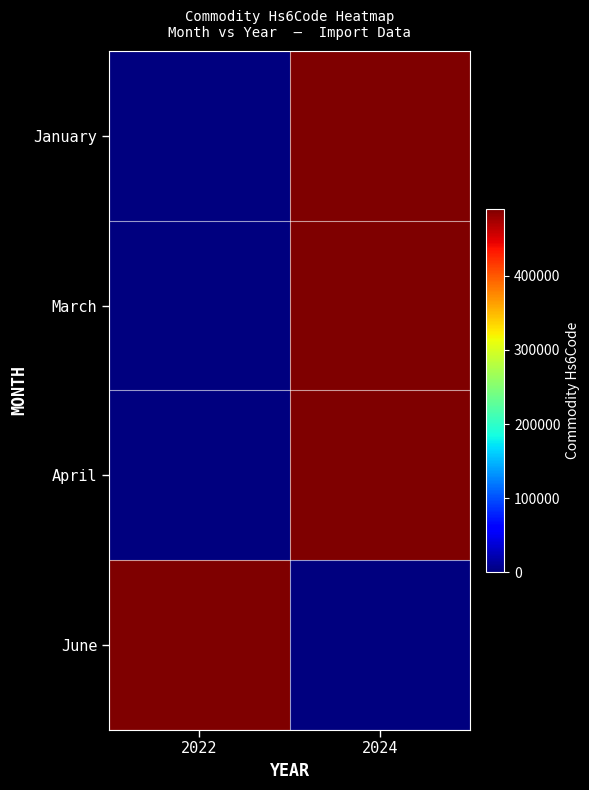

What is the difference between the highest and lowest values at 2024?

490900